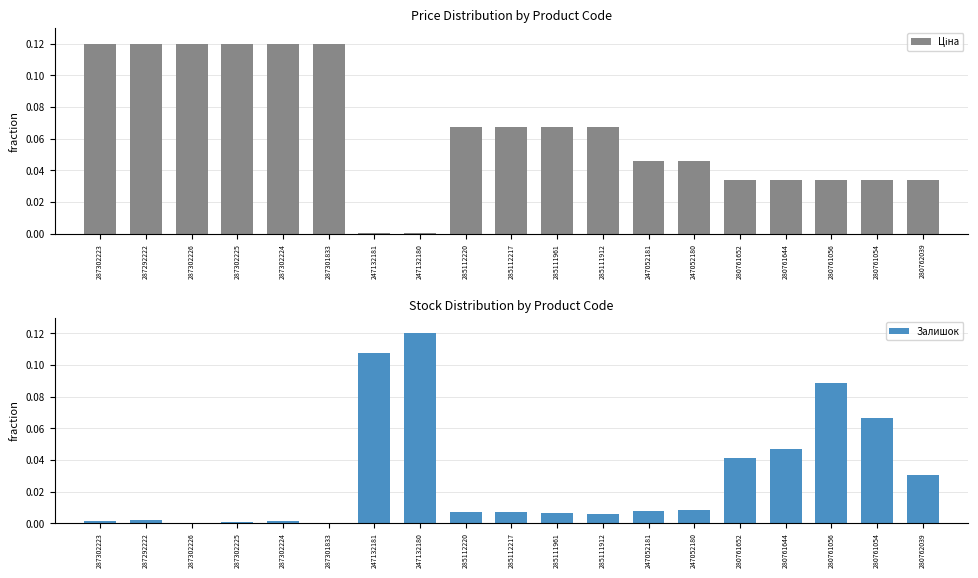

What is the difference between the maximum and second lowest values in the Ціна series?

0.1